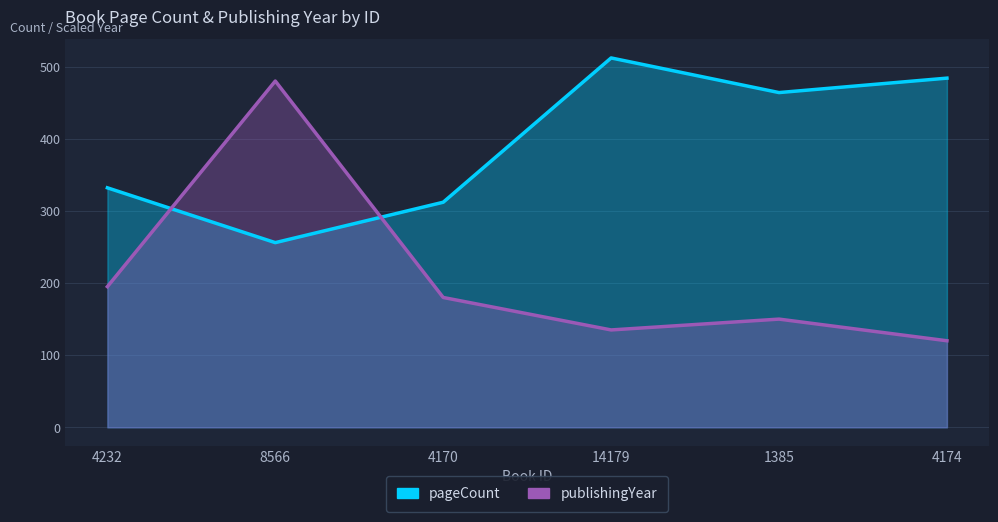

How many times do publishingYear and pageCount cross each other?

2